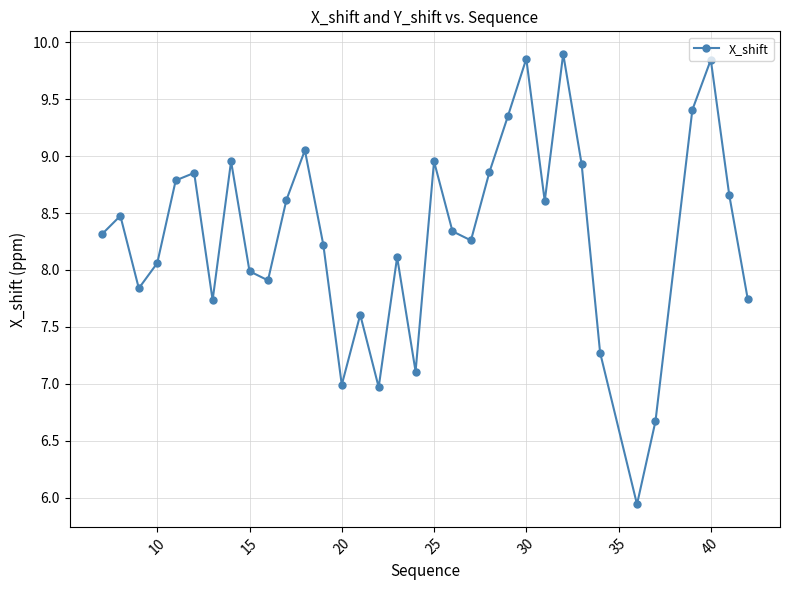

What is the minimum value shown in the chart?

5.9